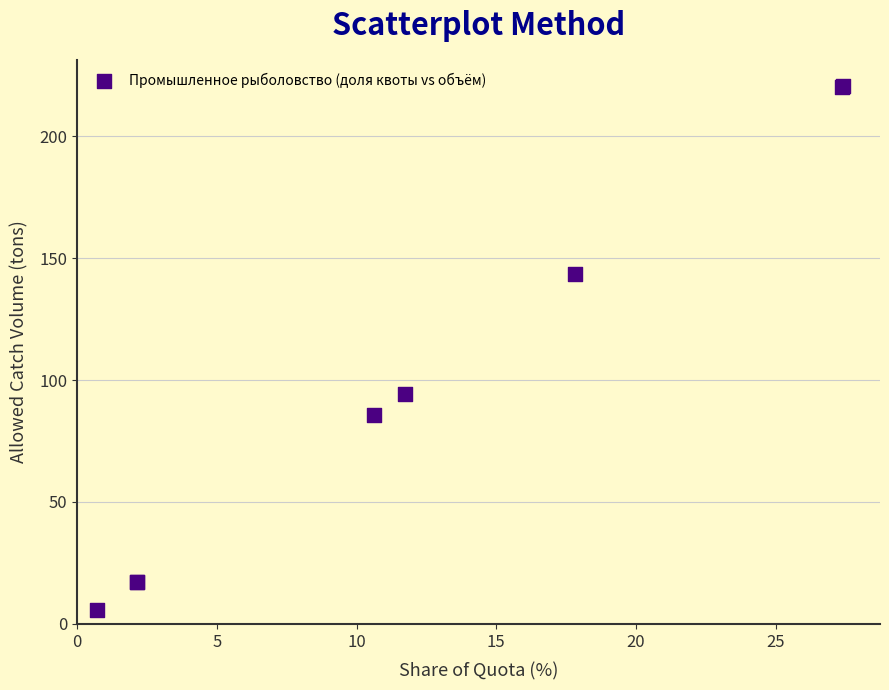

What Y value in the scatter plot is closest to 113?

94.4